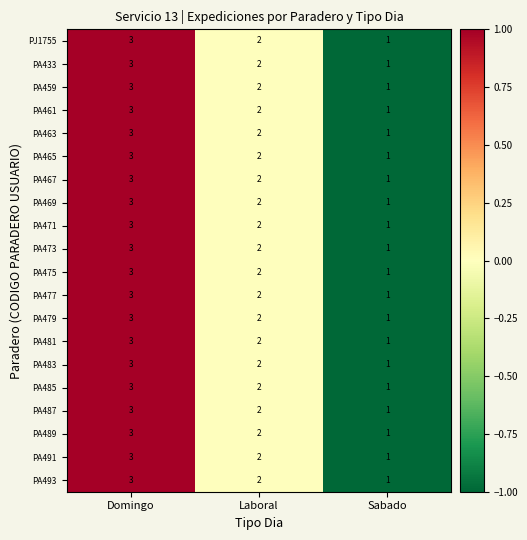

What is the greatest value displayed?

3